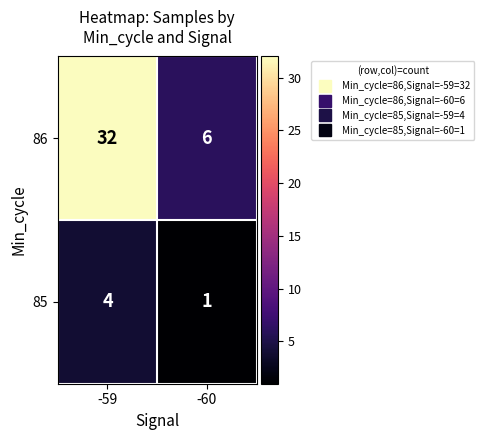

At how many categories does at least one series exceed 11?

1